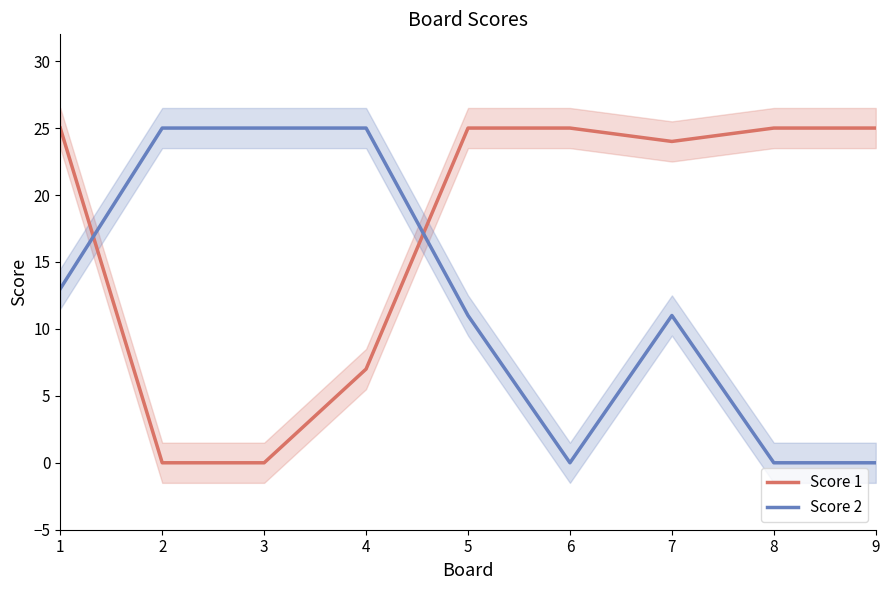

In Score 1, how many points are lower than both neighbors (excluding endpoints)?

1